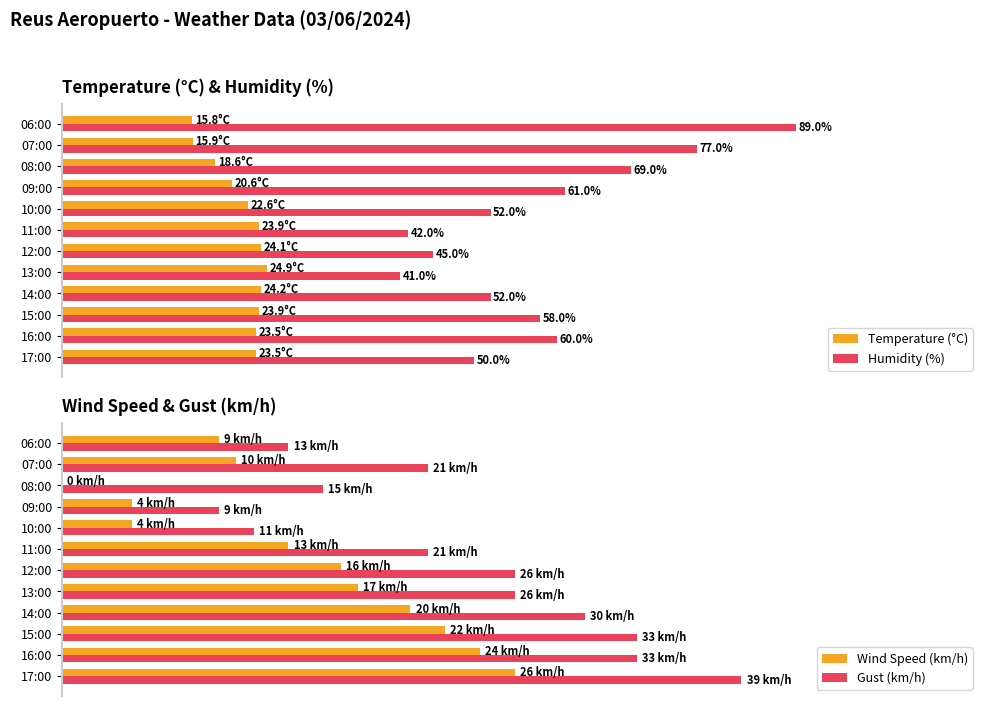

What value does the Gust (km/h) series have at 11:00?

21.0